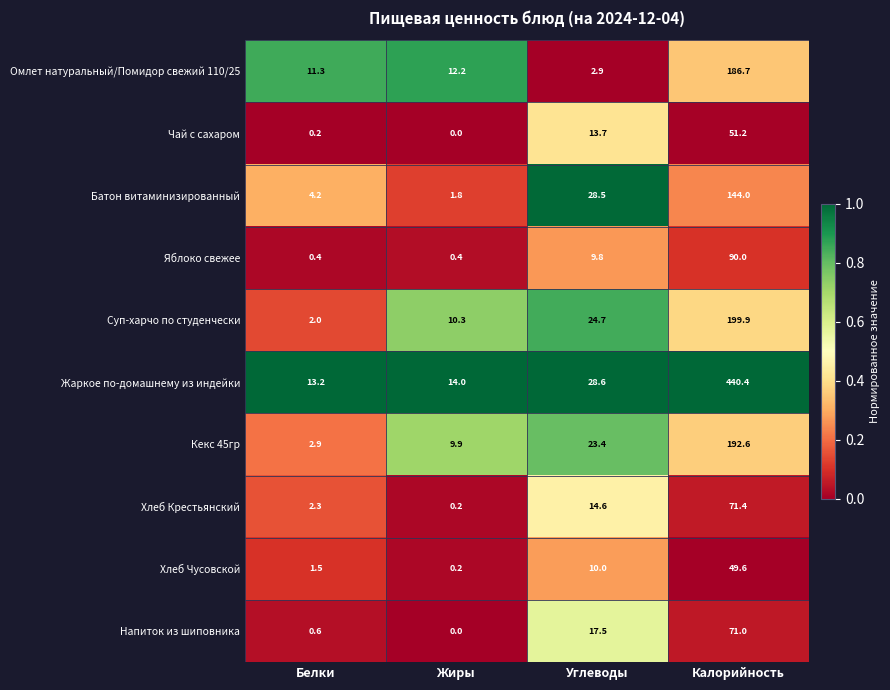

Between Белки and Углеводы, which series saw the biggest shift?

Батон витаминизированный